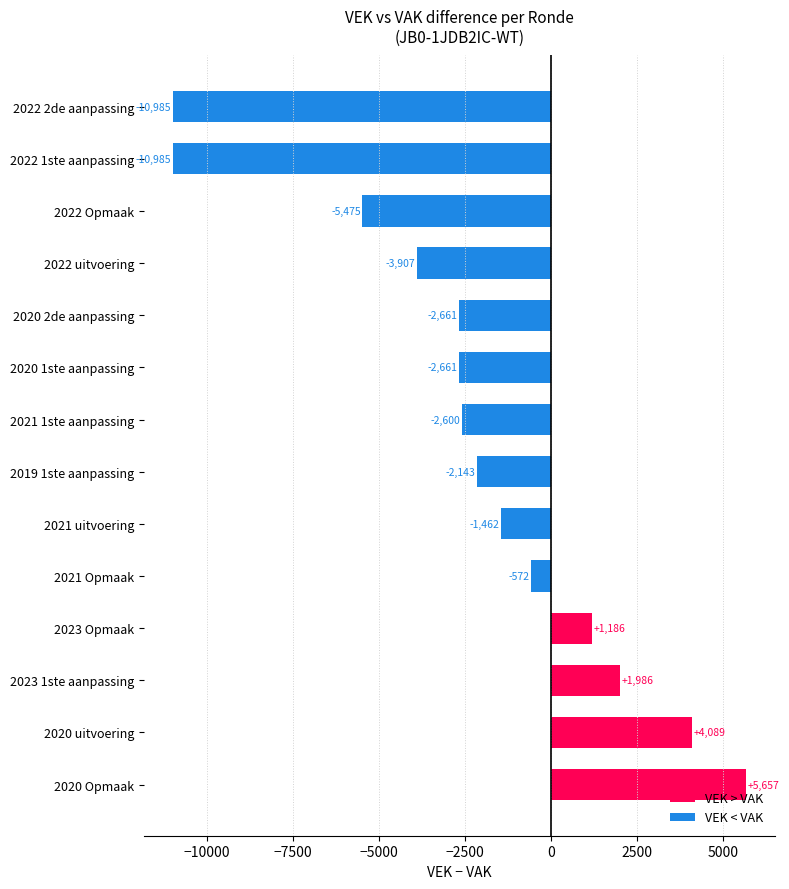

True or false: the data shows 3361 at 2020 Opmaak.

False